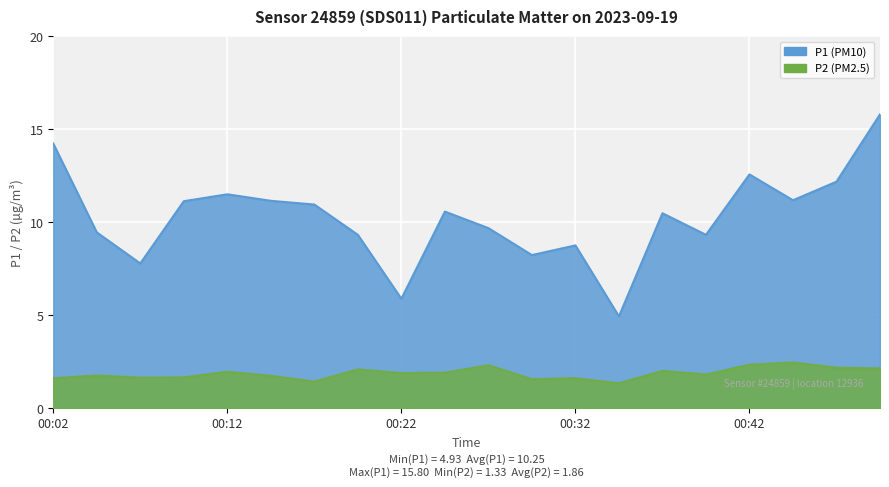

True or false: P1 and P2 intersect in this chart.

False